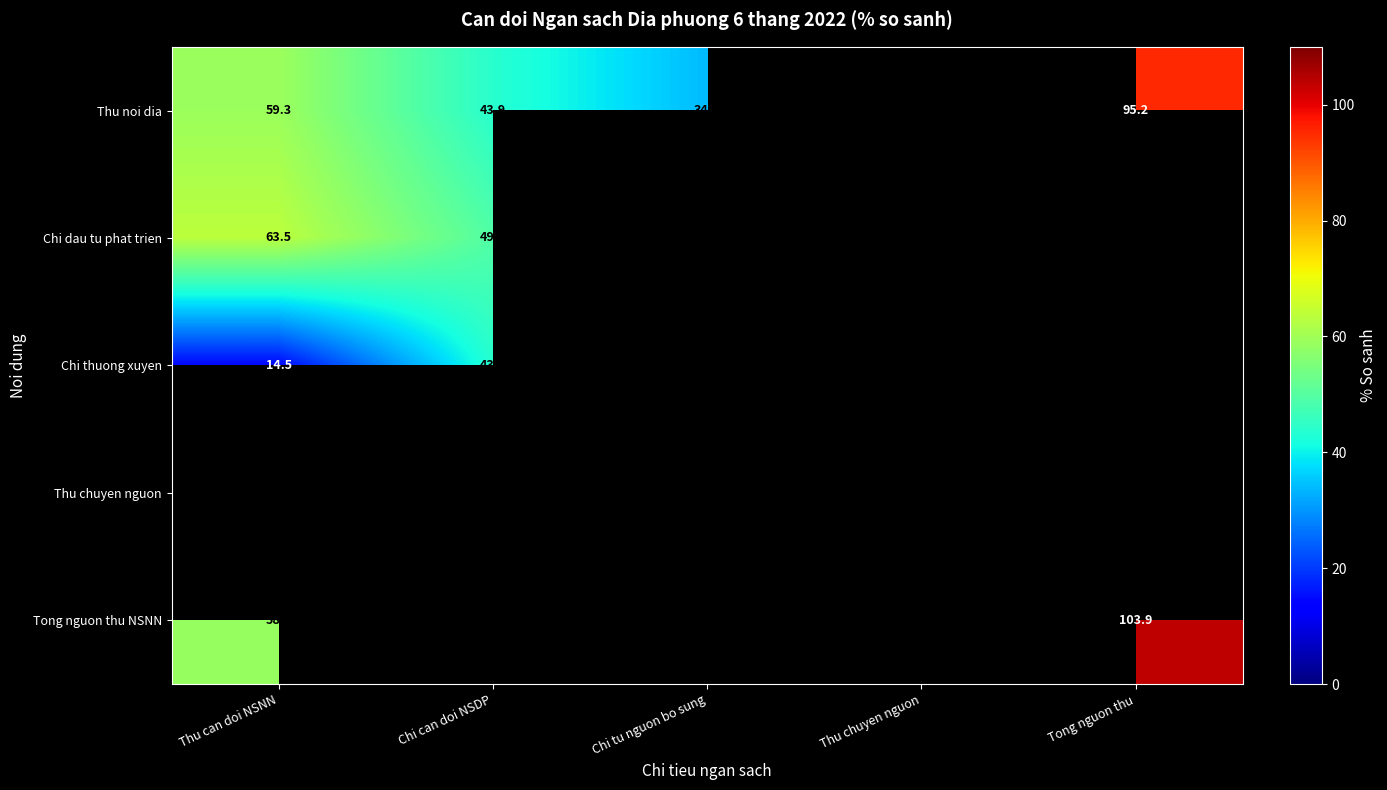

The Chi thuong xuyen series shows 9.2 at Thu can doi NSNN. True or false?

False